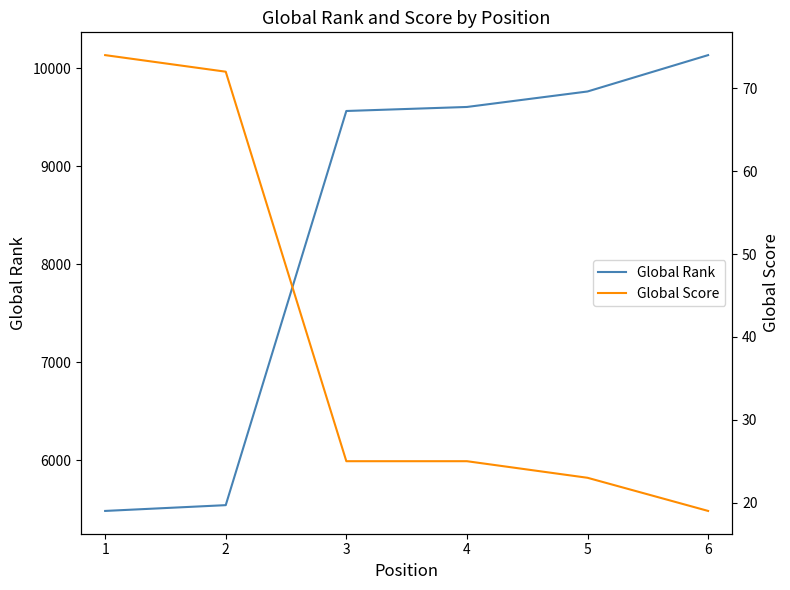

What is the value of the Global Score point at the 1st from the left?

74